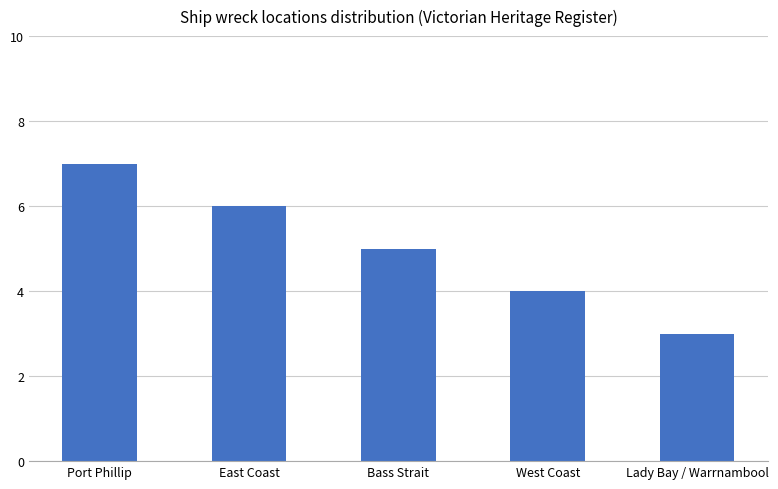

Between Lady Bay / Warrnambool and West Coast, which is larger?

West Coast